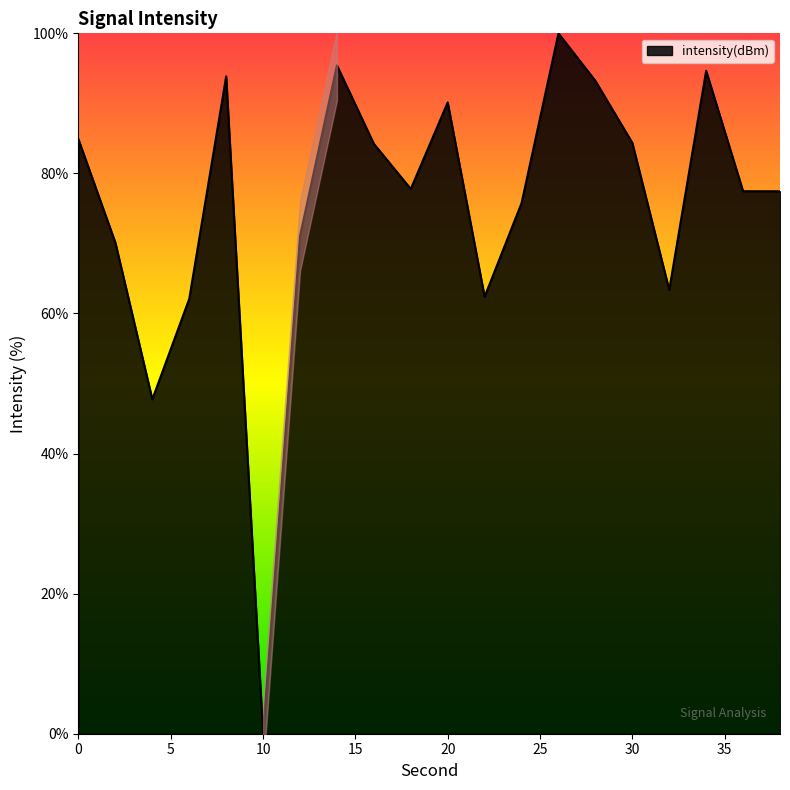

How many values are above zero?

19